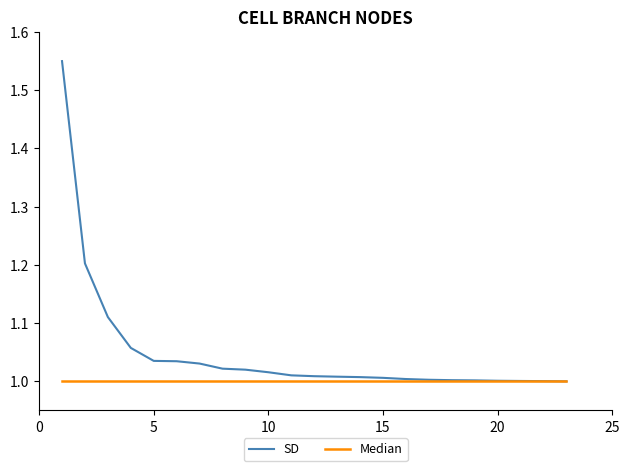

Which series has the widest spread of values?

SD